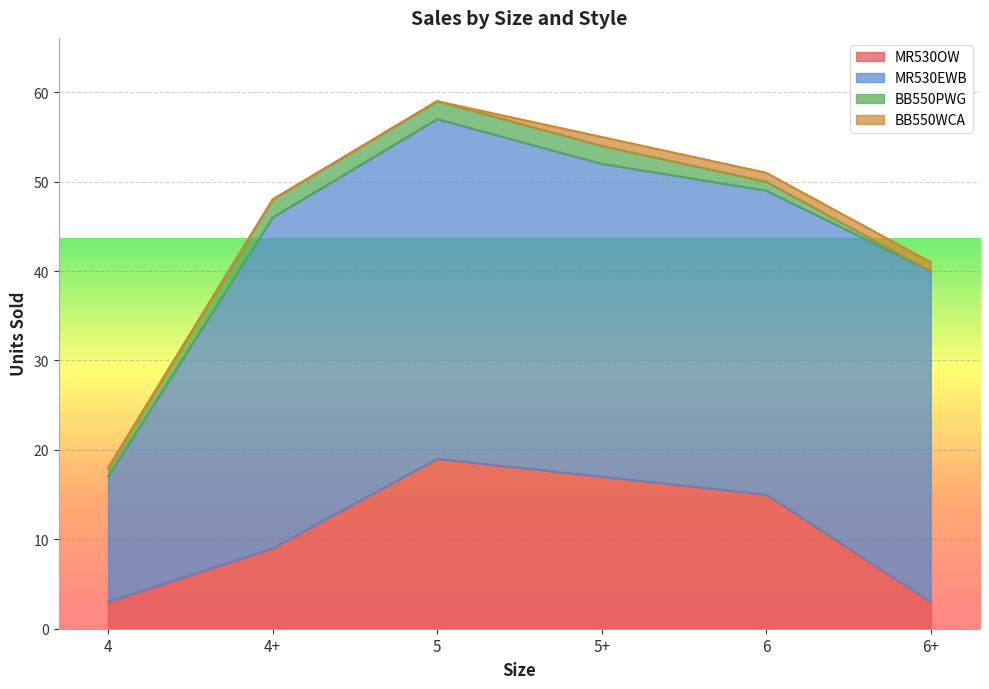

Is the value of MR530OW at 5+ greater than the value of BB550WCA at 4+?

Yes